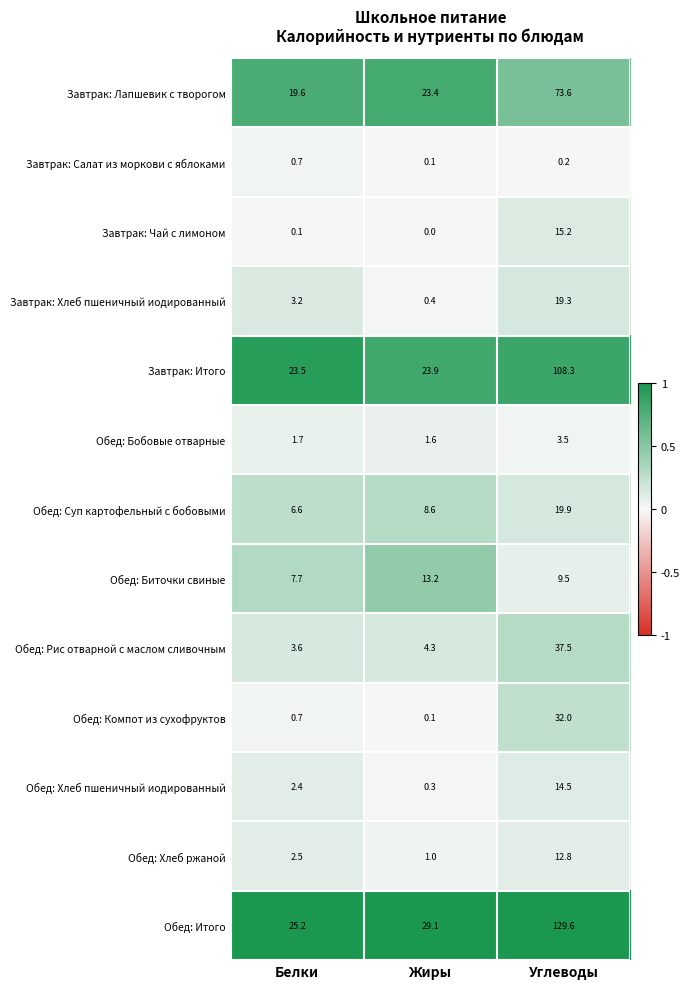

What is the difference between the Обед: Итого values at Жиры and Углеводы?

100.5